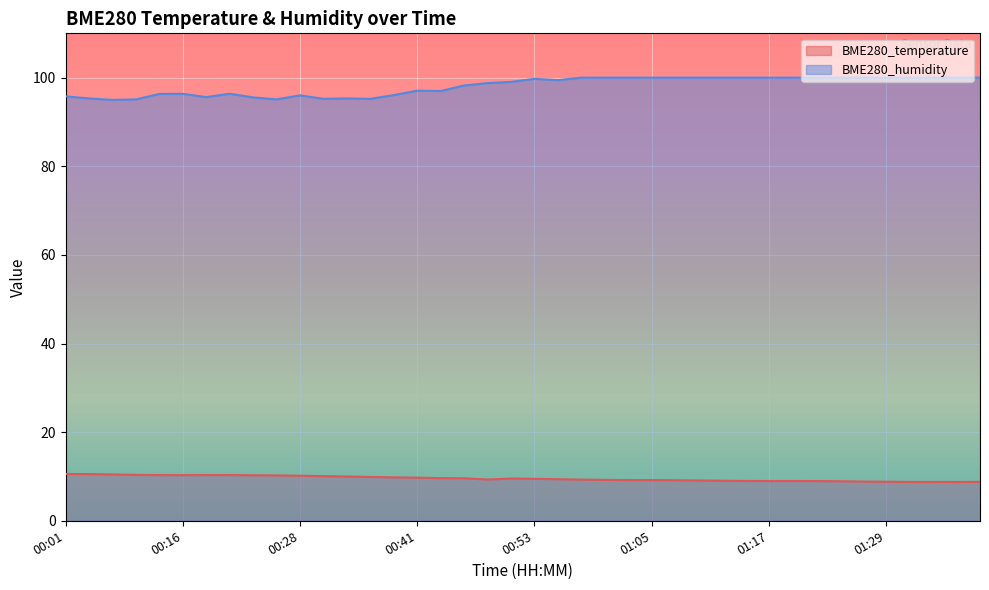

Which series has the largest total across all categories?

BME280_humidity